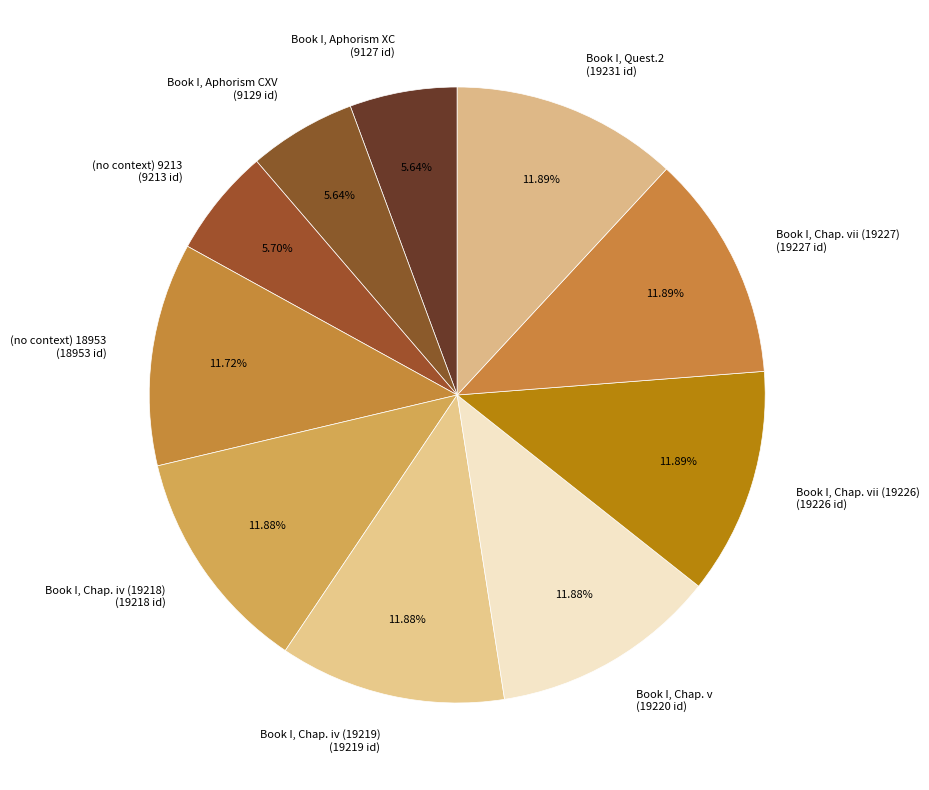

What is the ratio of the value at (no context) 9213 (9213 id) to the value at Book I, Aphorism XC (9127 id)?

1.0